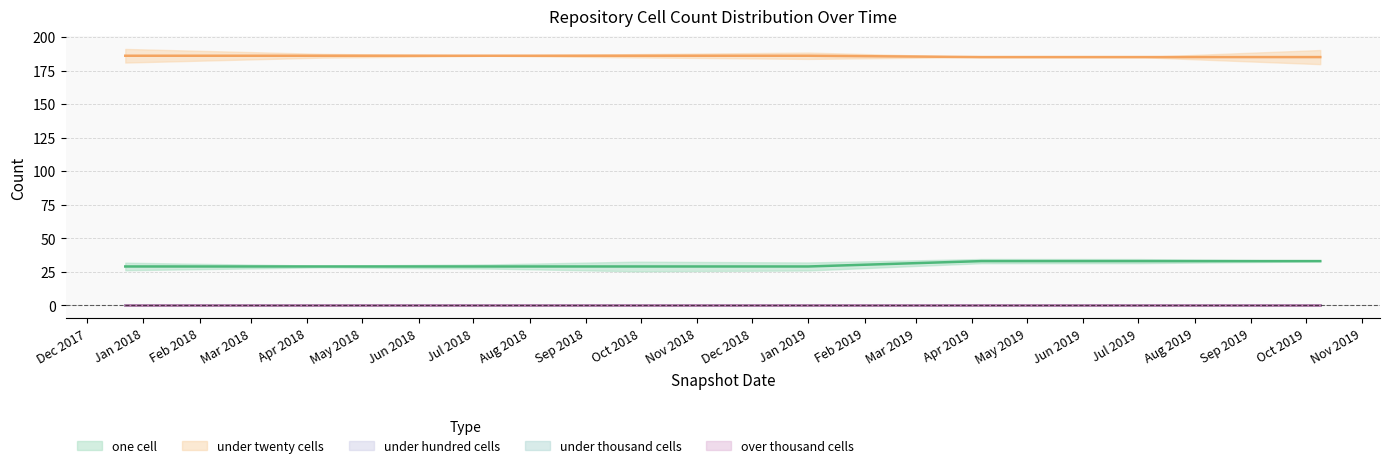

Which series has the largest total across all categories?

under_twenty_cells